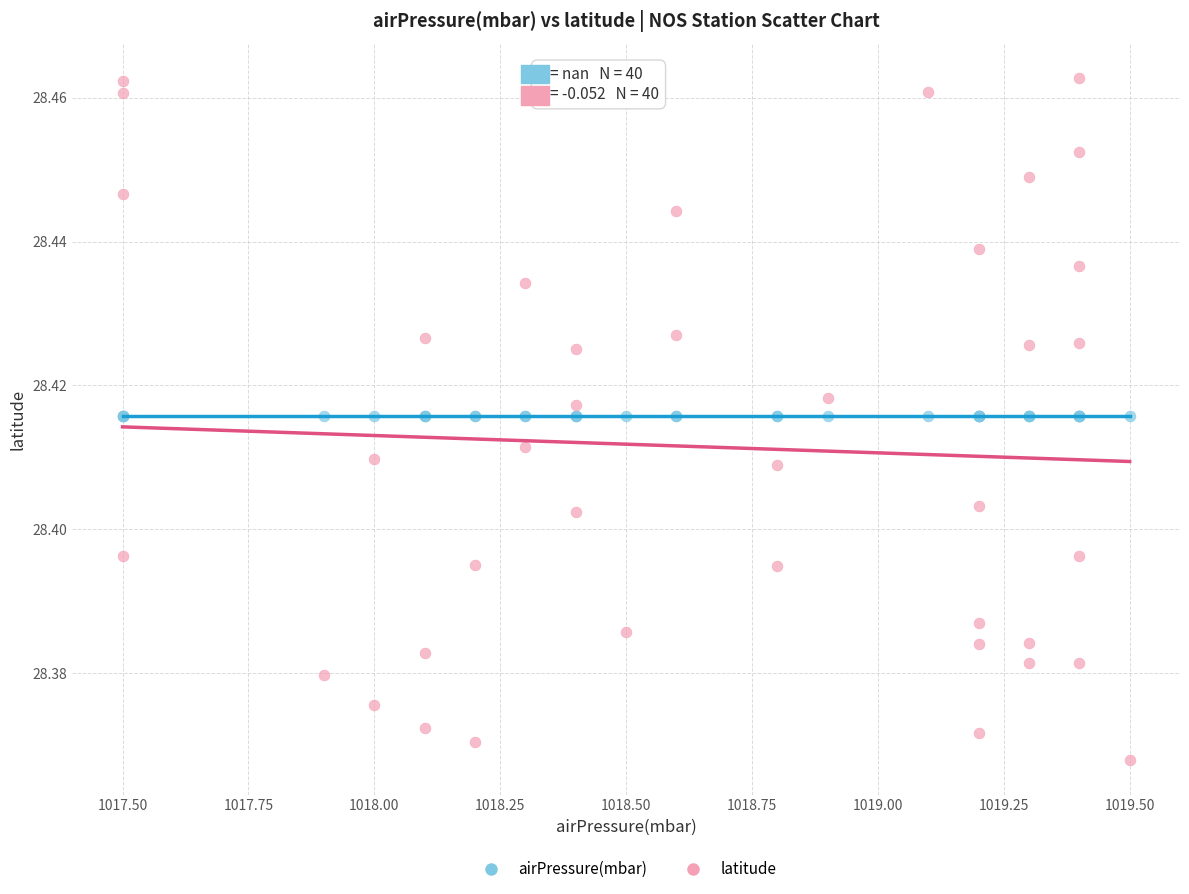

Which series reaches the minimum Y coordinate?

latitude